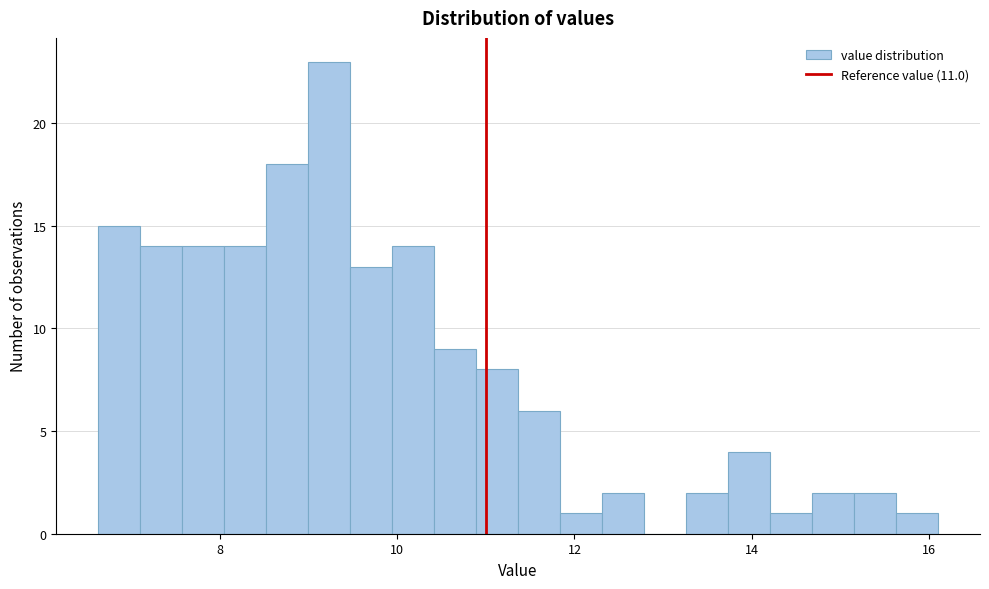

Read against the x-axis, roughly where is the centre of the tallest bar?

9.2